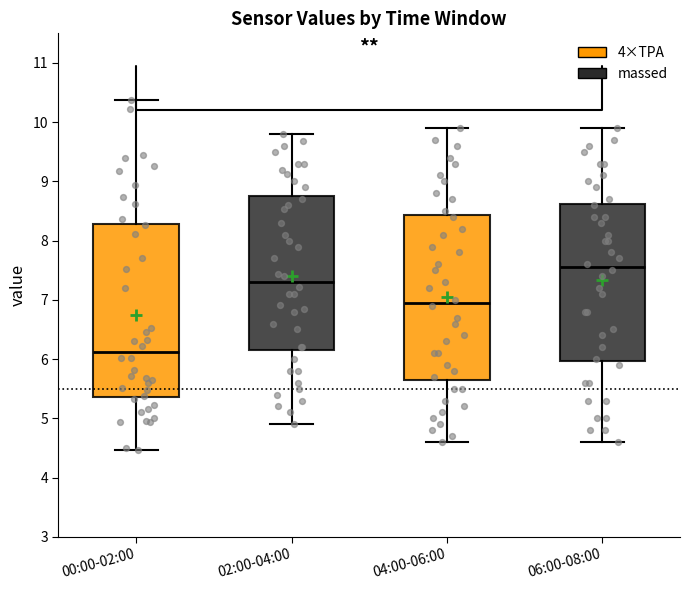

Which box's median line is the lowest?

00:00-02:00